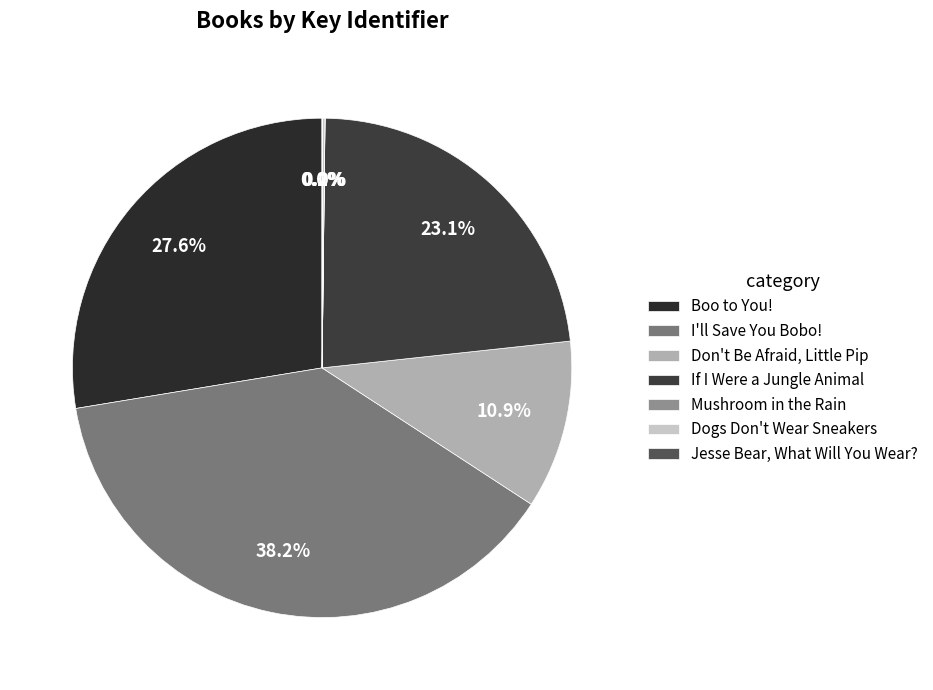

Rank the categories by value from highest to lowest.

I'll Save You Bobo!, Boo to You!, If I Were a Jungle Animal, Don't Be Afraid, Little Pip, Dogs Don't Wear Sneakers, Mushroom in the Rain, Jesse Bear, What Will You Wear?